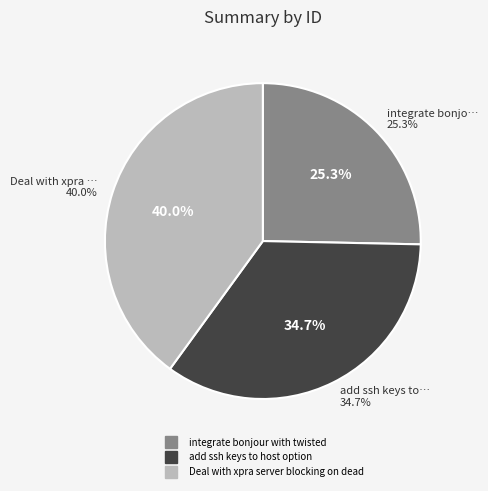

True or false: Deal with xpra server blocking on dead accounts for 40% of the total.

True